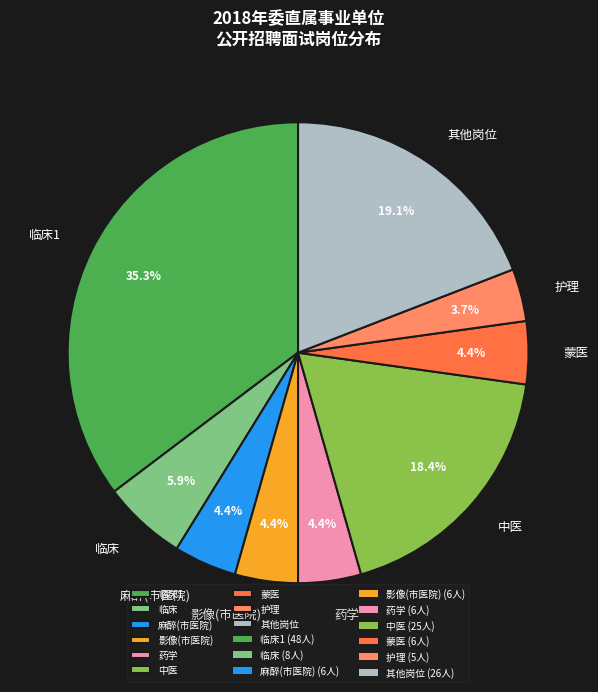

Does 临床 represent more than half of the total?

No